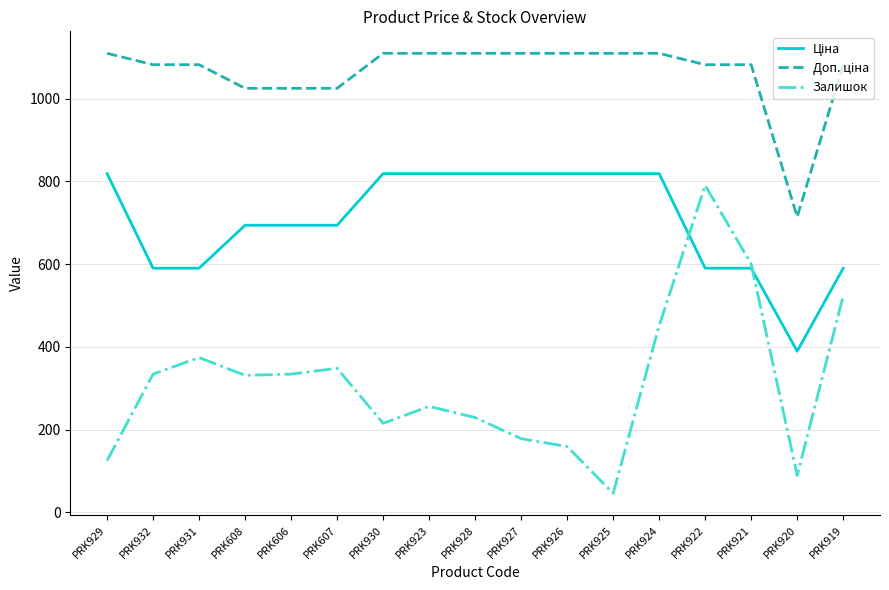

What is the difference between the highest and lowest values at PRK920?

625.0